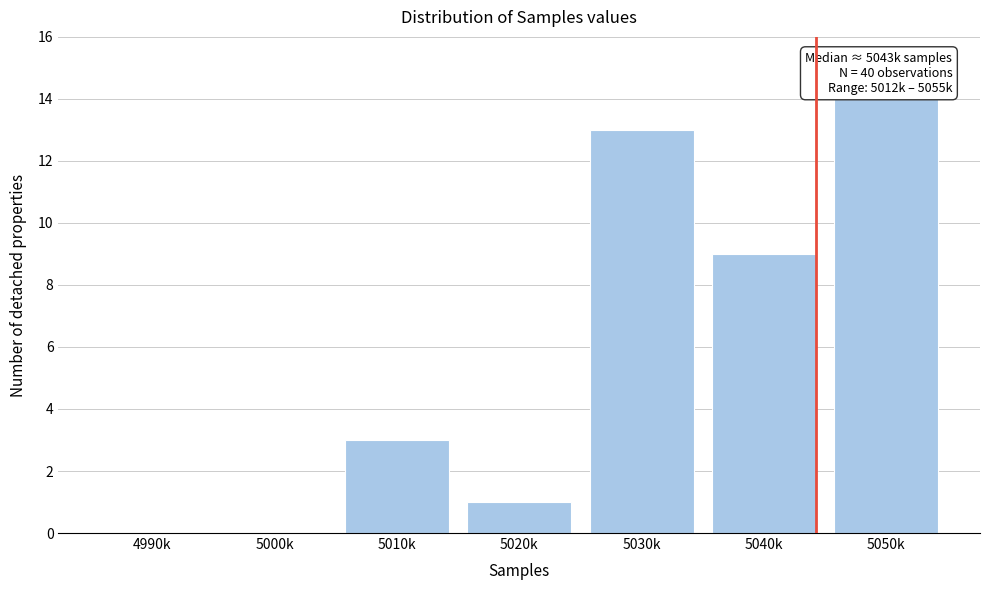

Reading left to right, what are all the values shown in this chart?

4990k=0	5000k=0	5010k=3	5020k=1	5030k=13	5040k=9	5050k=14